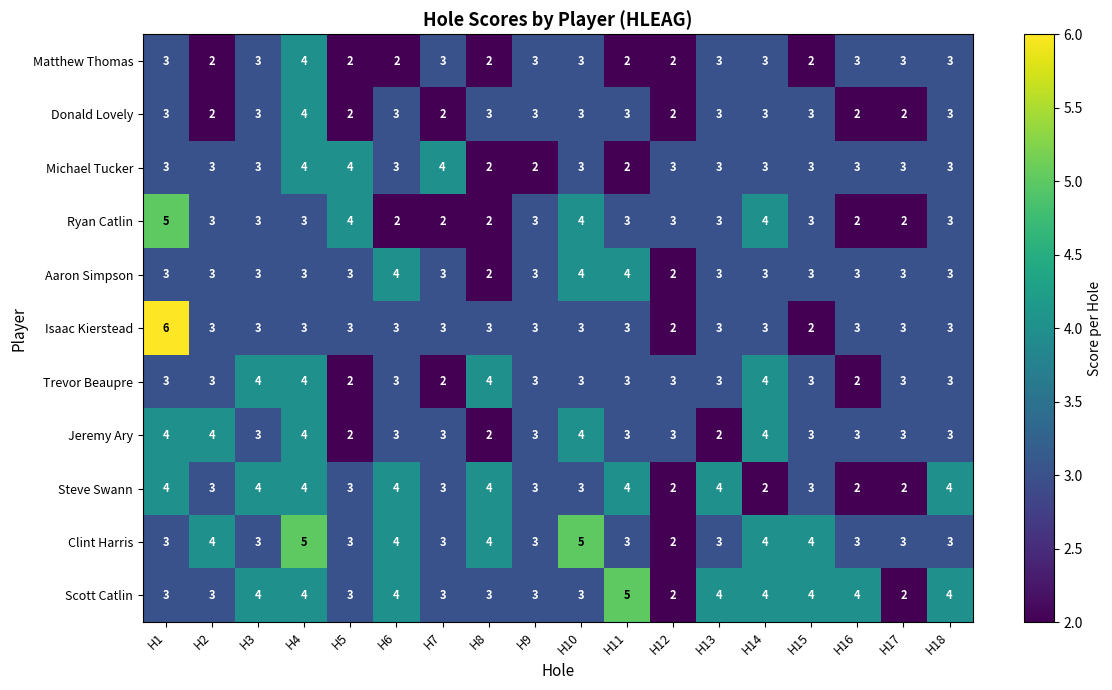

At which label does Ryan Catlin reach its peak?

H1